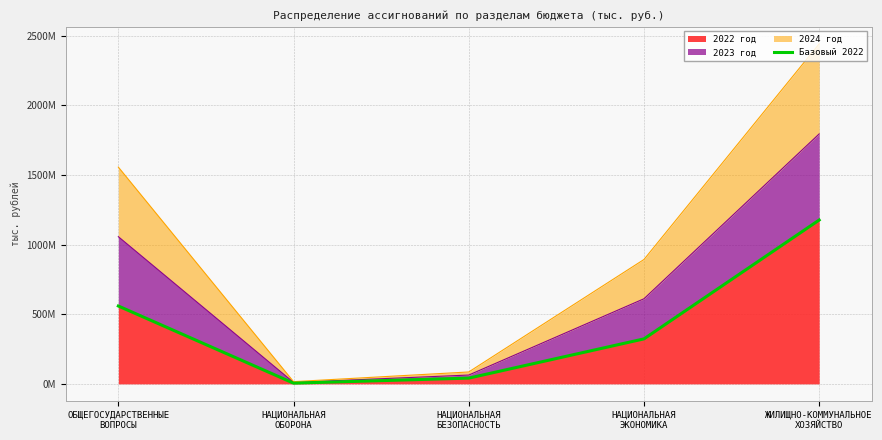

What is the ratio of the value at ОБЩЕГОСУДАРСТВЕННЫЕ
ВОПРОСЫ to the value at НАЦИОНАЛЬНАЯ
ОБОРОНА?

108.2